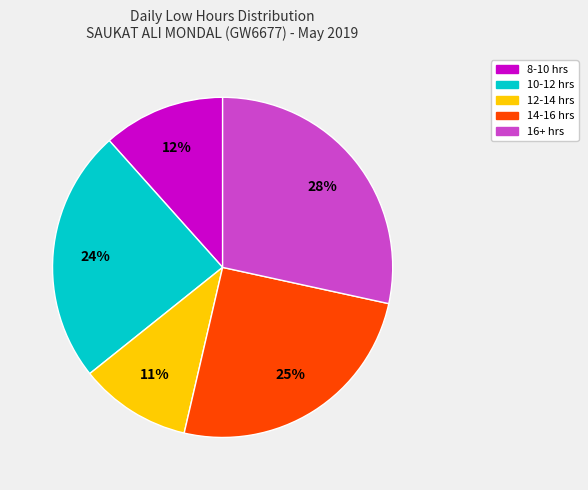

Does any single category account for the majority?

No